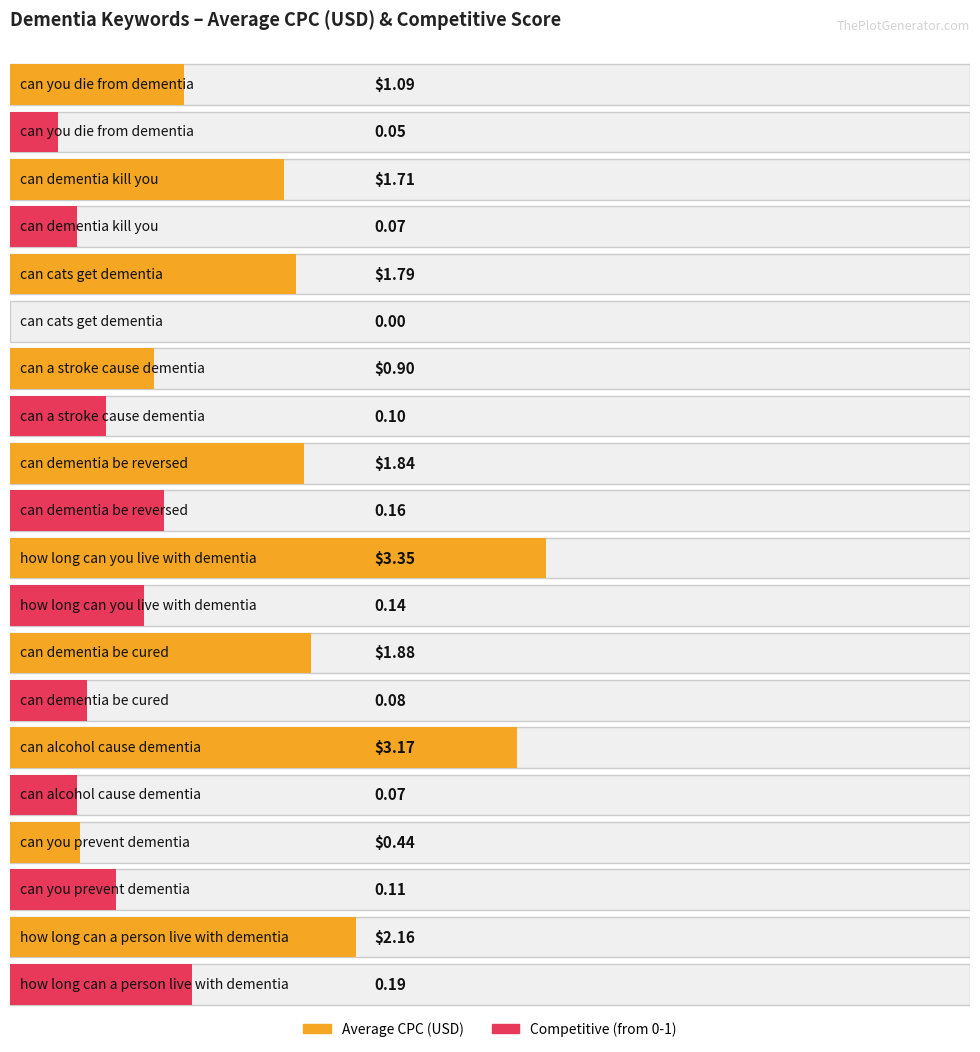

Reading left to right, list all the values displayed in this chart.

Average CPC (USD): 1.1	1.7	1.8	0.9	1.8	3.4	1.9	3.2	0.4	2.2
Competitive (from 0-1): 0.1	0.1	0.0	0.1	0.2	0.1	0.1	0.1	0.1	0.2